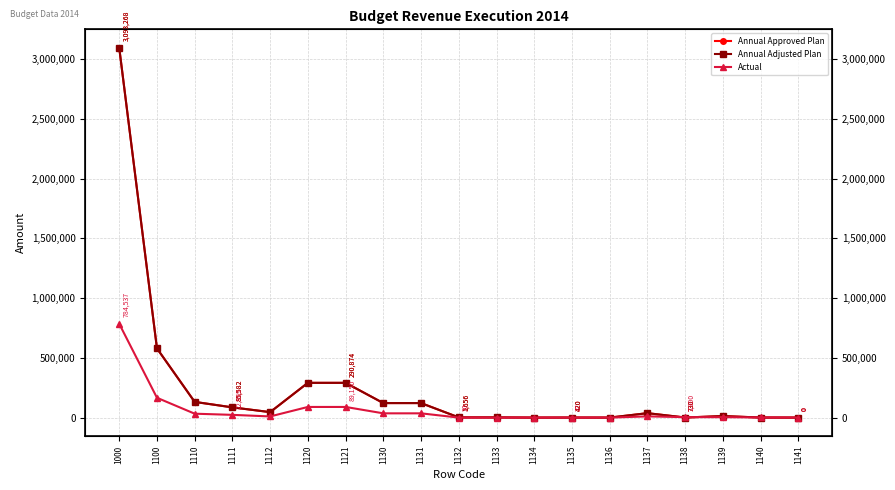

What is the sum of the Annual Approved Plan values at 1120 and 1141?

290873.8